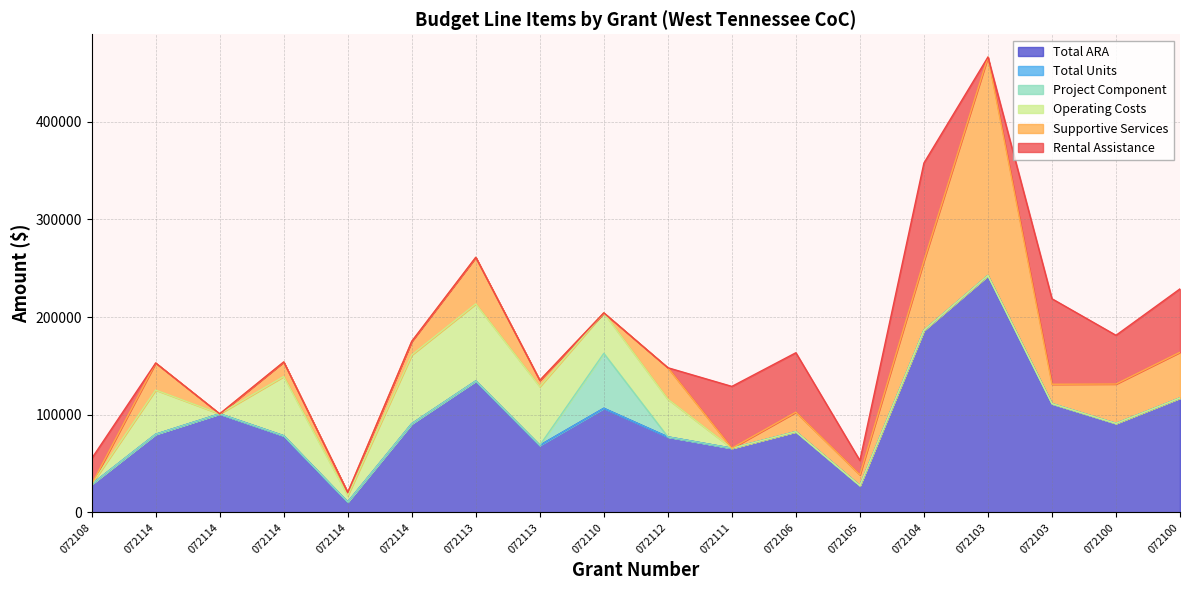

True or false: Operating Costs and Total ARA intersect in this chart.

False